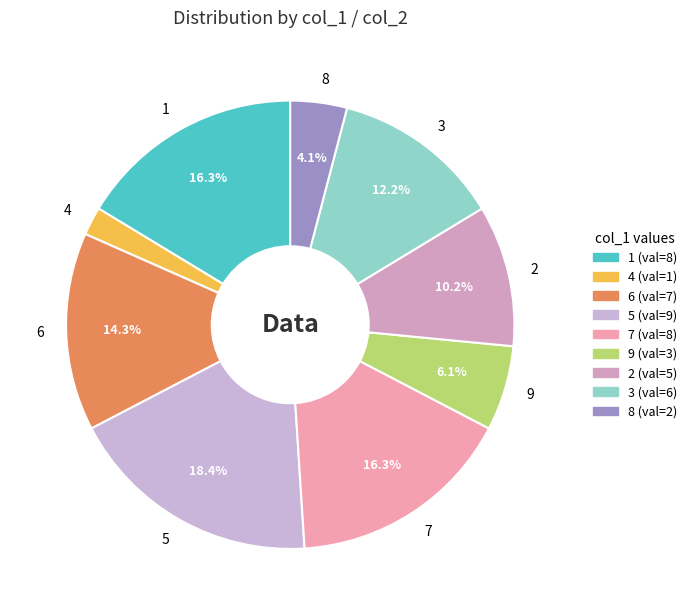

How many segments does this pie chart have?

9